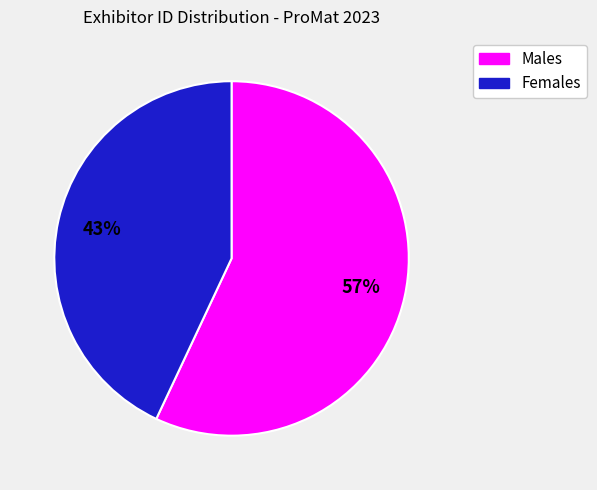

To the nearest percent, what is the difference between the largest and smallest slice percentages?

14%